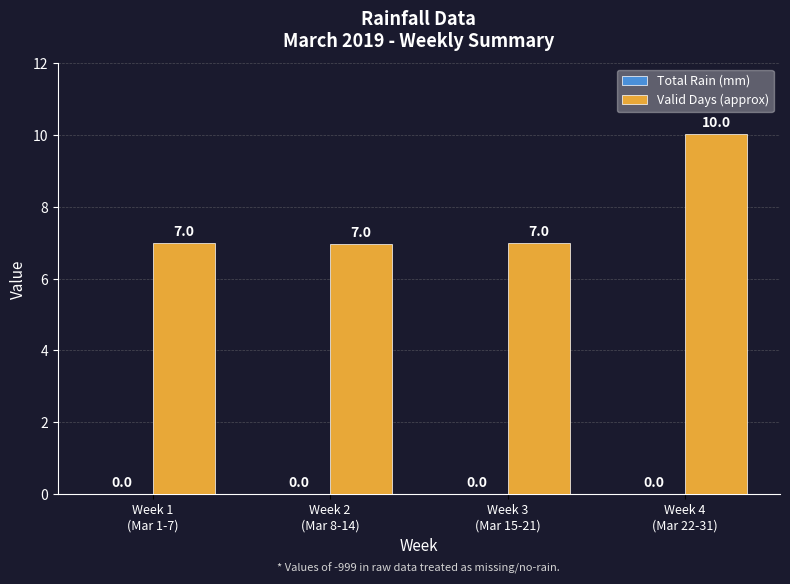

At which category does the chart reach its peak across all series?

Week 4
(Mar 22-31)